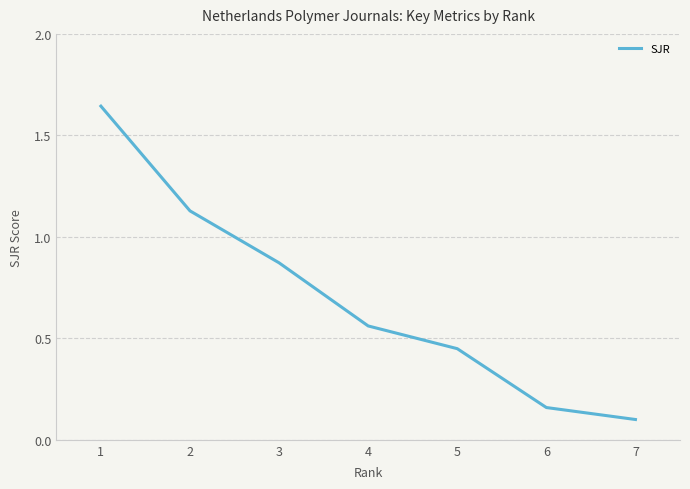

True or false: there are more than 2 points higher than both neighbors.

False